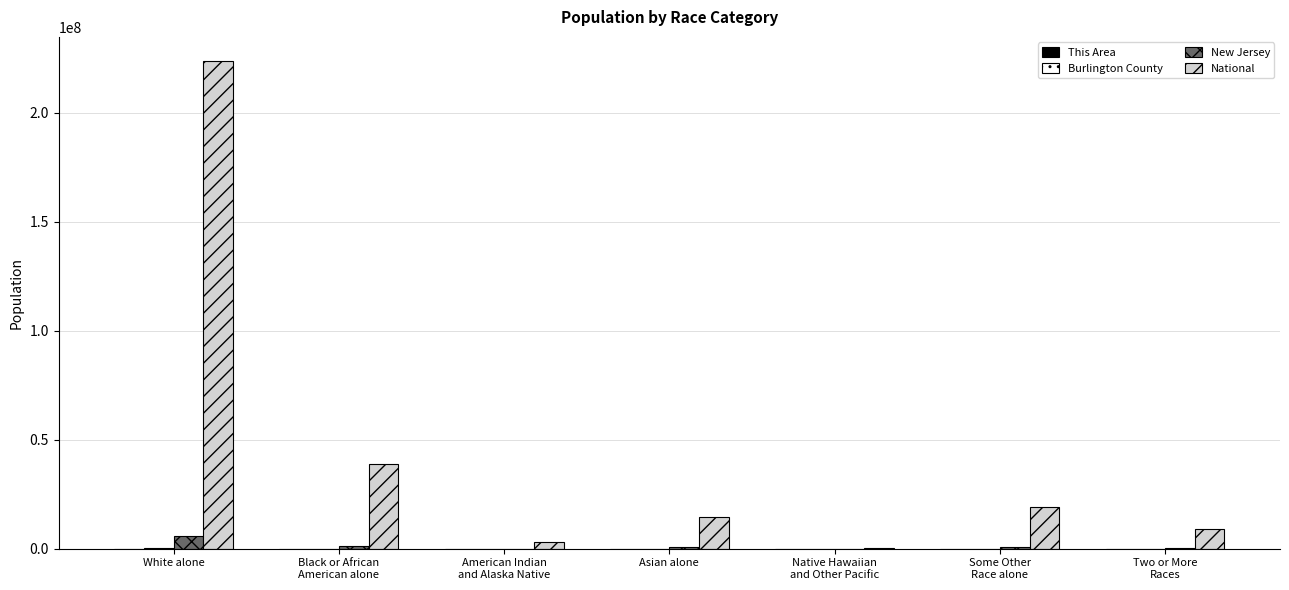

The value of National at White alone is 153681074. True or false?

False